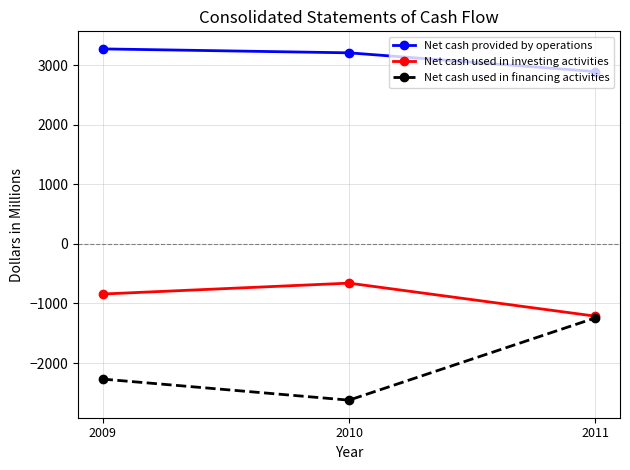

Rank the series by their average value, from highest to lowest.

Net cash provided by operations, Net cash used in investing activities, Net cash used in financing activities